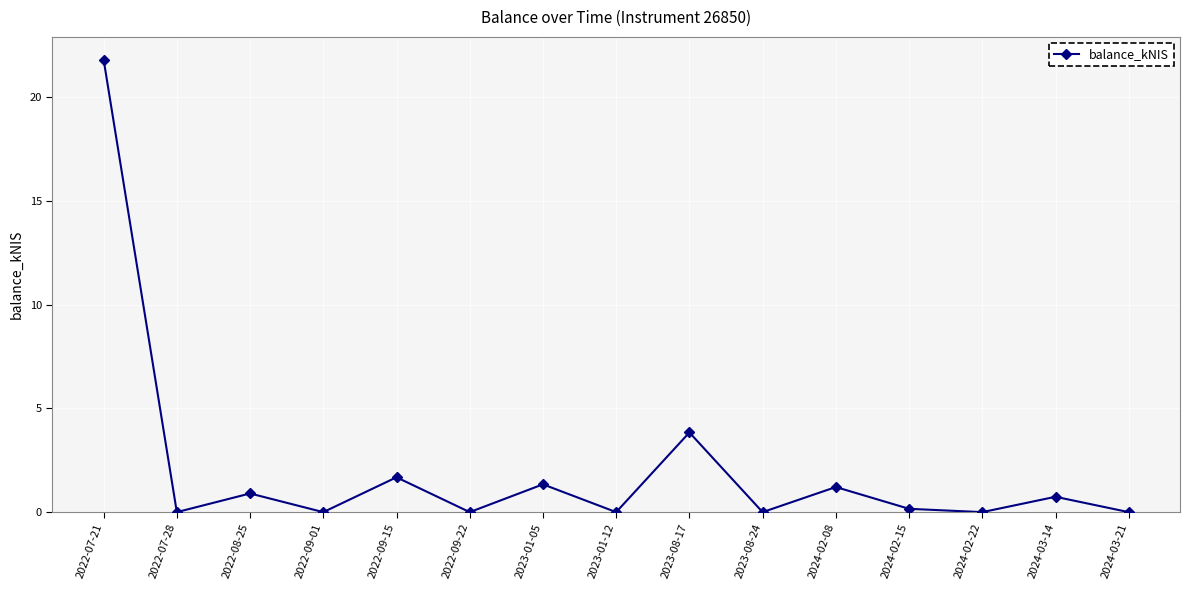

Is it true that the value at 2024-02-22 is 0.0?

True